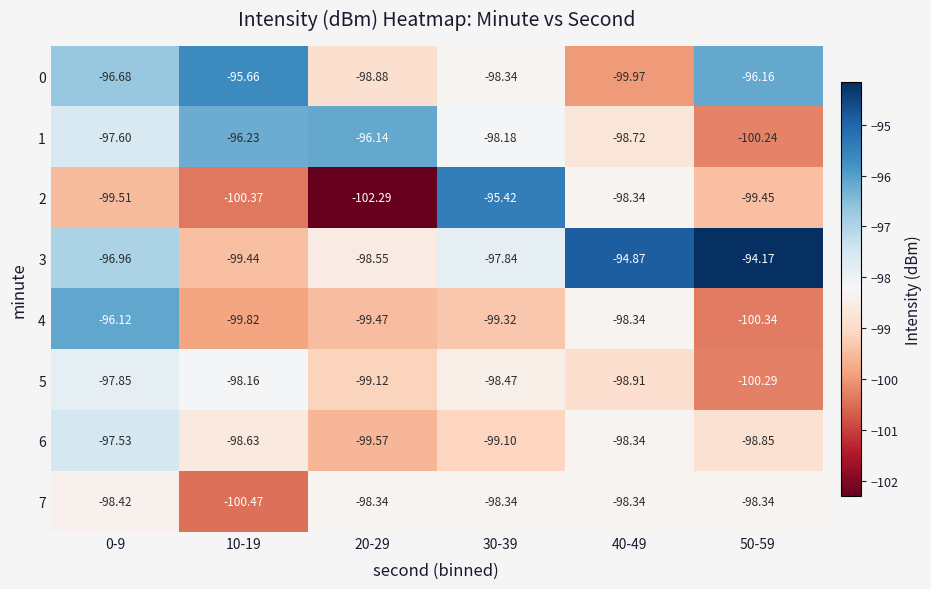

Is the value of 1 at 10-19 greater than the value of 6 at 10-19?

Yes